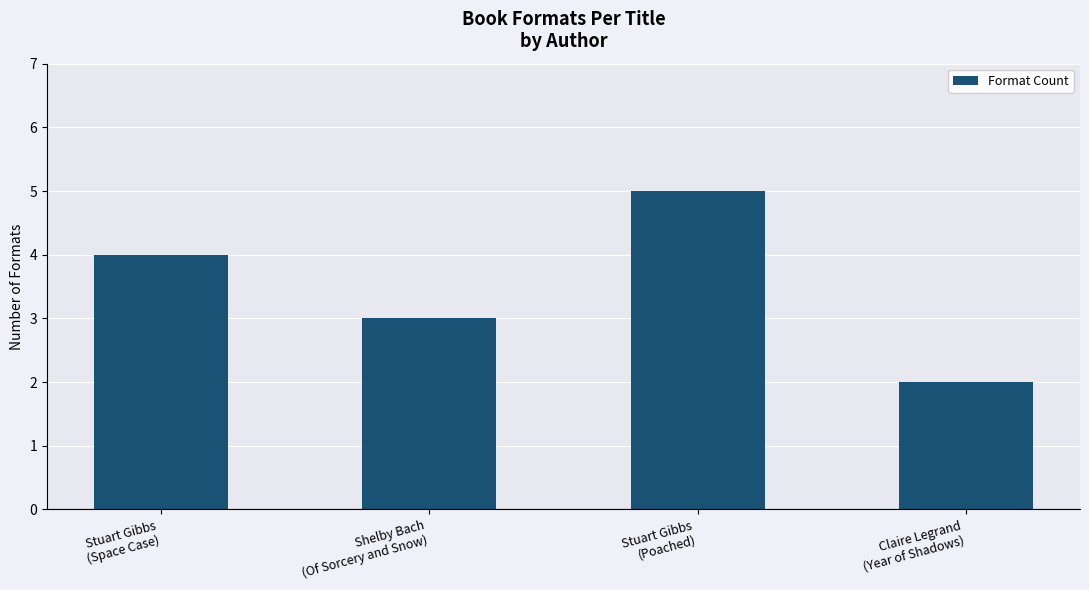

What position from the left is Shelby Bach
(Of Sorcery and Snow)?

2